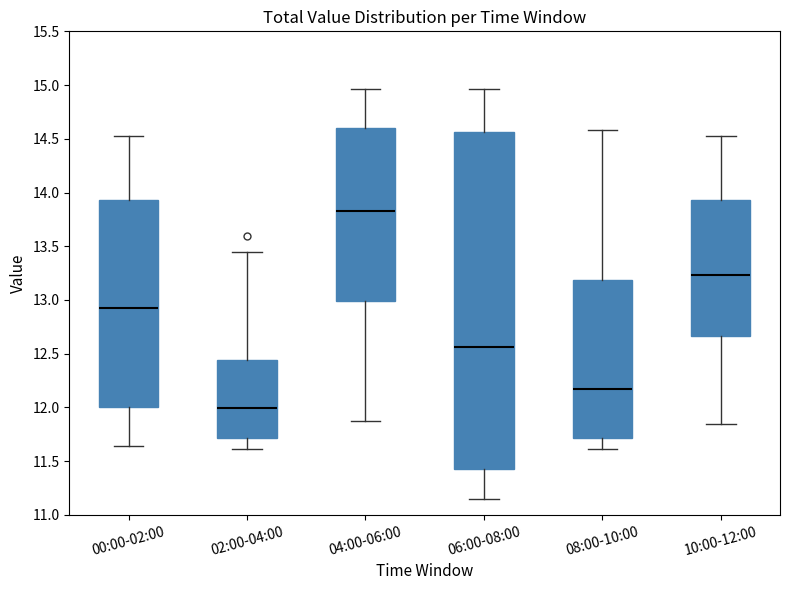

Comparing the boxes themselves (not the whiskers), which one is the tallest?

06:00-08:00